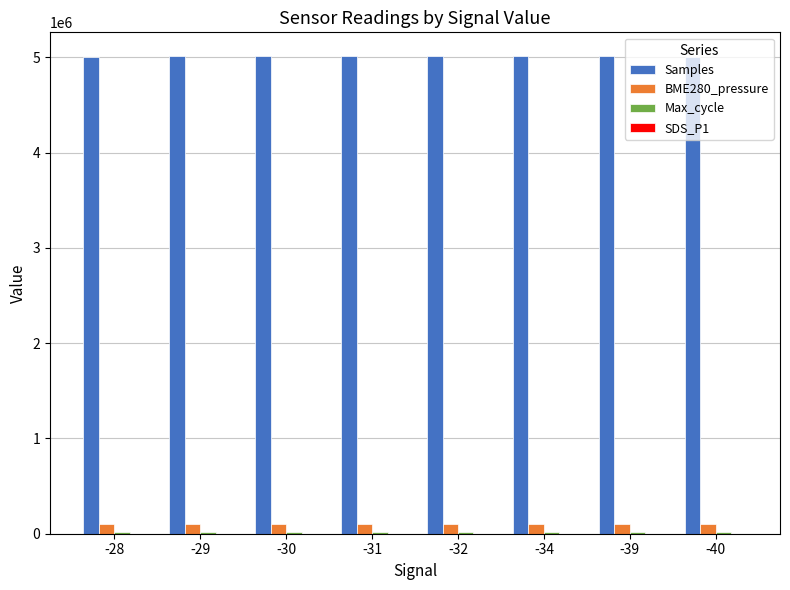

What is the greatest value displayed?

5012817.0